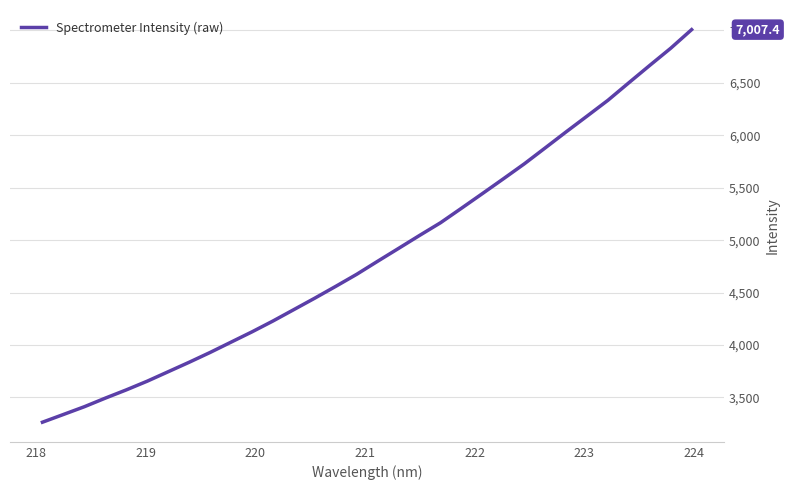

What is the difference between the maximum and minimum values?

3743.1